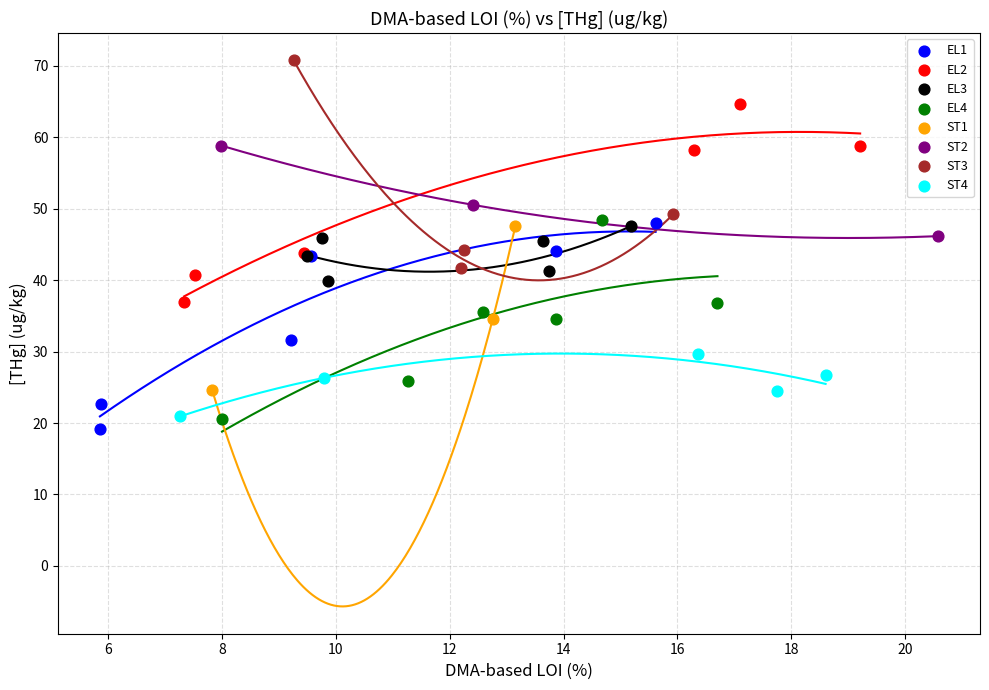

Which series contains the highest Y value?

ST3